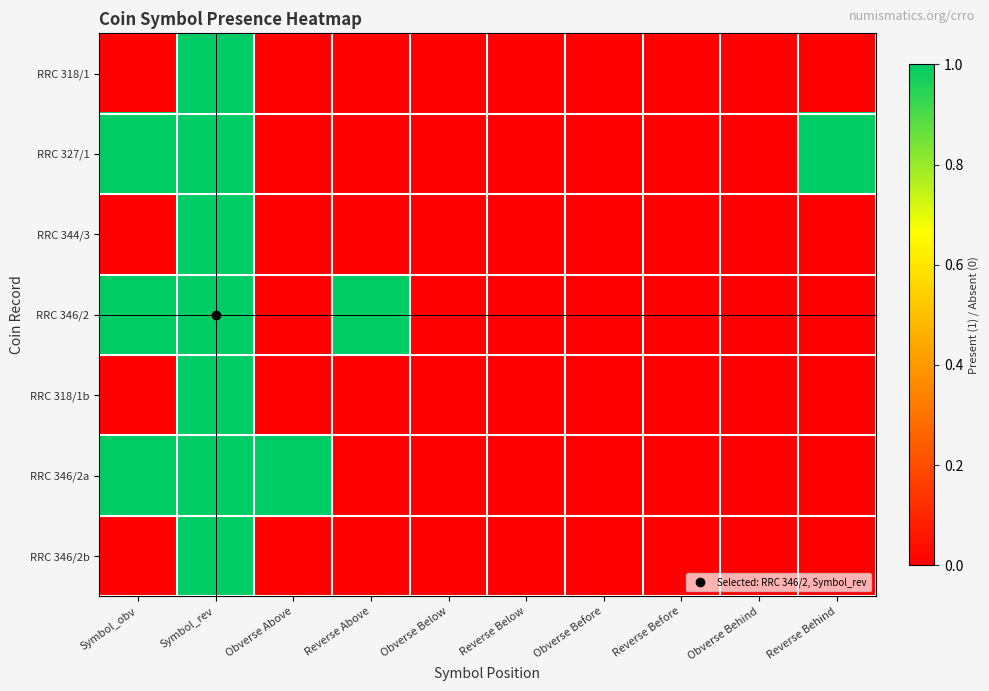

Reading left to right, list all the values displayed in this chart.

RRC 318/1: Symbol_obv=0	Symbol_rev=1	Obverse Above=0	Reverse Above=0	Obverse Below=0	Reverse Below=0	Obverse Before=0	Reverse Before=0	Obverse Behind=0	Reverse Behind=0
RRC 327/1: Symbol_obv=1	Symbol_rev=1	Obverse Above=0	Reverse Above=0	Obverse Below=0	Reverse Below=0	Obverse Before=0	Reverse Before=0	Obverse Behind=0	Reverse Behind=1
RRC 344/3: Symbol_obv=0	Symbol_rev=1	Obverse Above=0	Reverse Above=0	Obverse Below=0	Reverse Below=0	Obverse Before=0	Reverse Before=0	Obverse Behind=0	Reverse Behind=0
RRC 346/2: Symbol_obv=1	Symbol_rev=1	Obverse Above=0	Reverse Above=1	Obverse Below=0	Reverse Below=0	Obverse Before=0	Reverse Before=0	Obverse Behind=0	Reverse Behind=0
RRC 318/1b: Symbol_obv=0	Symbol_rev=1	Obverse Above=0	Reverse Above=0	Obverse Below=0	Reverse Below=0	Obverse Before=0	Reverse Before=0	Obverse Behind=0	Reverse Behind=0
RRC 346/2a: Symbol_obv=1	Symbol_rev=1	Obverse Above=1	Reverse Above=0	Obverse Below=0	Reverse Below=0	Obverse Before=0	Reverse Before=0	Obverse Behind=0	Reverse Behind=0
RRC 346/2b: Symbol_obv=0	Symbol_rev=1	Obverse Above=0	Reverse Above=0	Obverse Below=0	Reverse Below=0	Obverse Before=0	Reverse Before=0	Obverse Behind=0	Reverse Behind=0